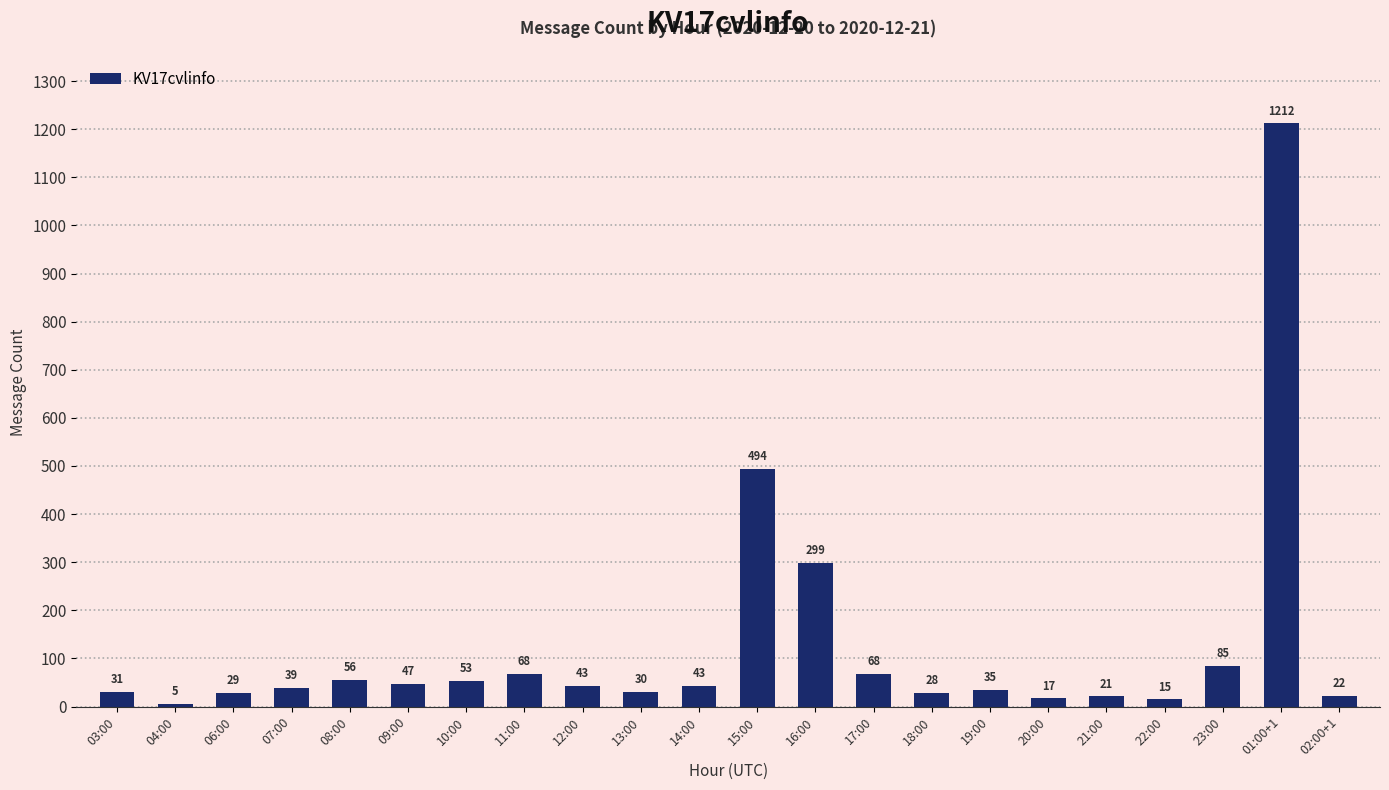

What is the difference between the values at 11:00 and 14:00?

25